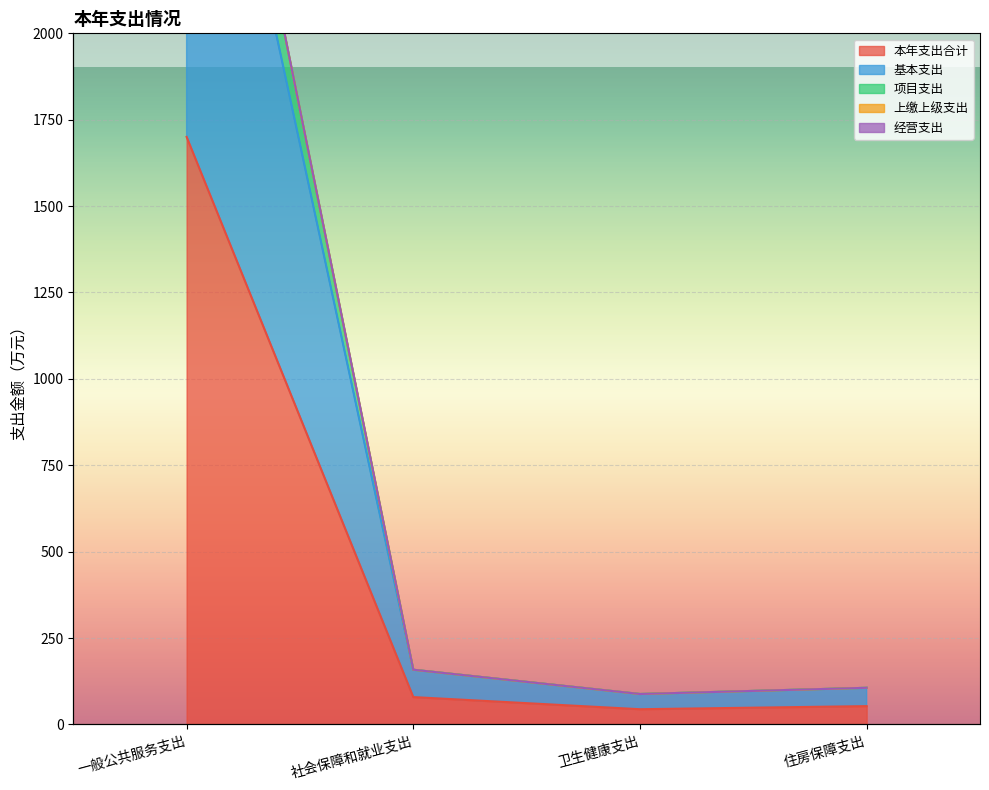

What is the sum of the 基本支出 values at 一般公共服务支出 and 住房保障支出?

3306.5